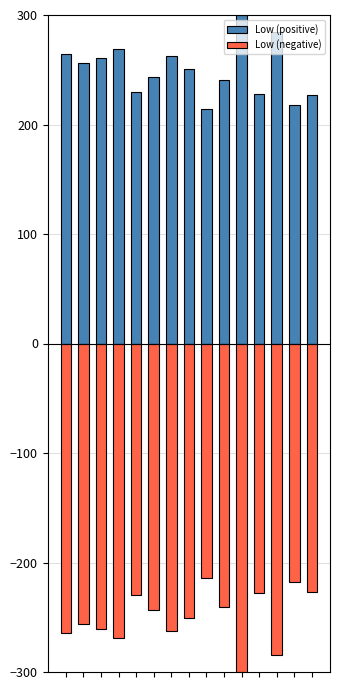

Reading right to left, what are all the values shown in this chart?

Low (positive): 227.0	218.1	284.3	227.9	300.0	240.9	214.4	250.6	262.5	243.8	229.9	269.1	260.8	256.2	264.3
Low (negative): -227.0	-218.1	-284.3	-227.9	-300.0	-240.9	-214.4	-250.6	-262.5	-243.8	-229.9	-269.1	-260.8	-256.2	-264.3